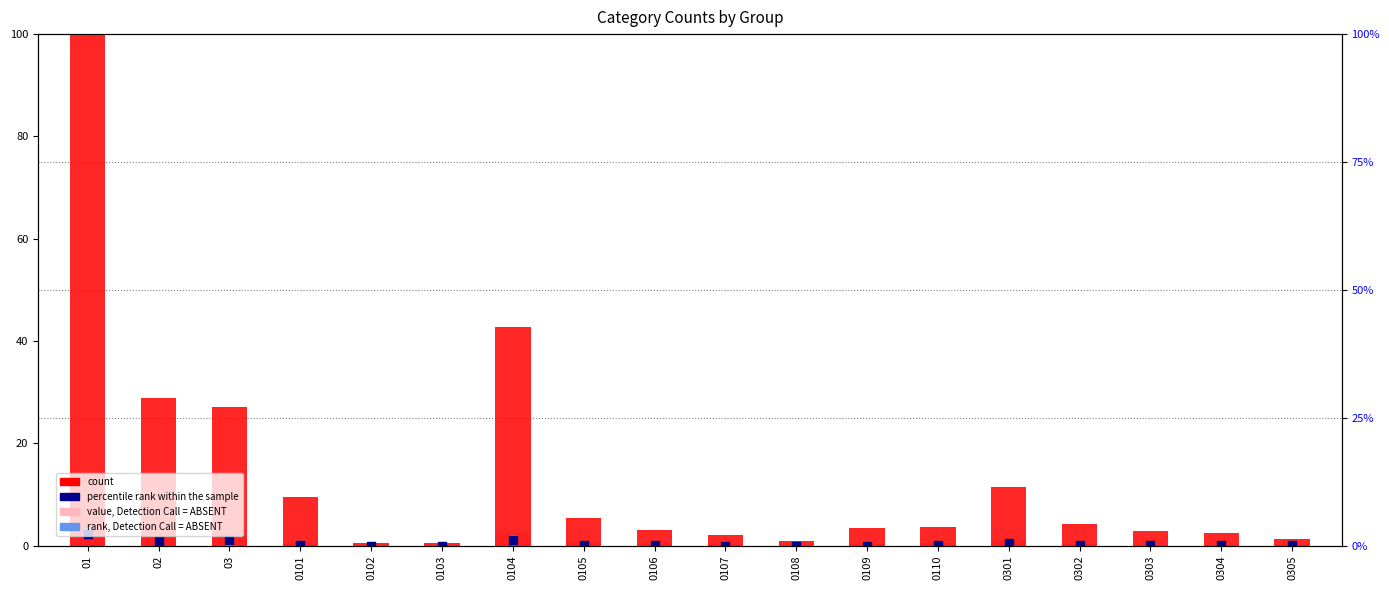

Which series contains the lowest Y value?

value, Detection Call = ABSENT